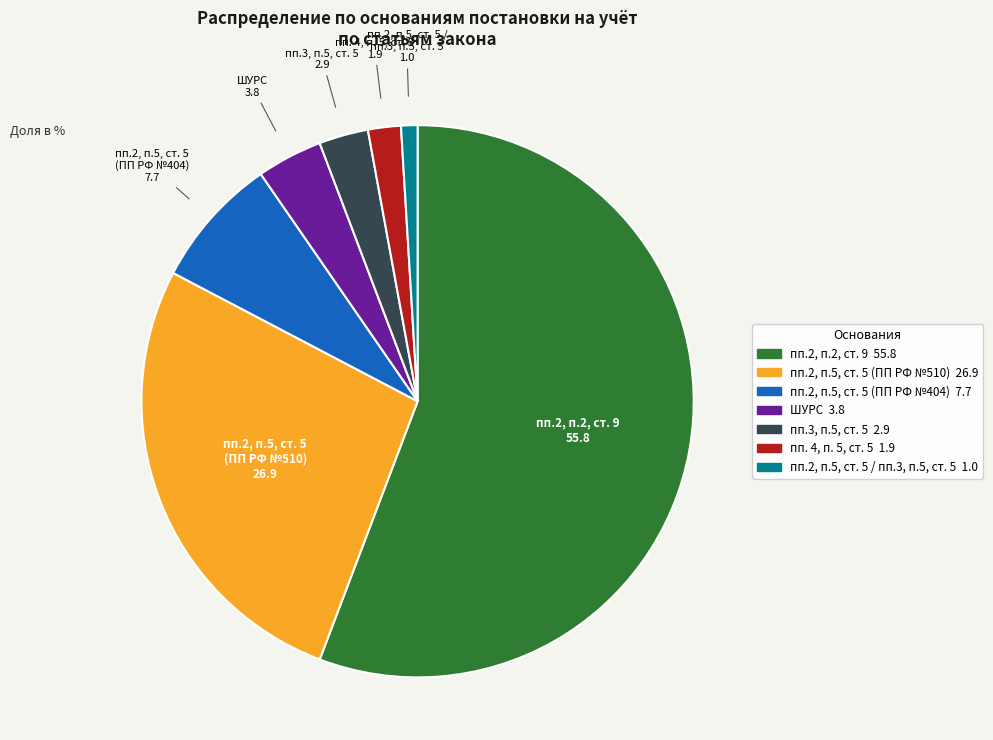

Rank the categories by value from lowest to highest.

пп.2, п.5, ст. 5 / пп.3, п.5, ст. 5, пп. 4, п. 5, ст. 5, пп.3, п.5, ст. 5, ШУРС, пп.2, п.5, ст. 5 (ПП РФ №404), пп.2, п.5, ст. 5 (ПП РФ №510), пп.2, п.2, ст. 9